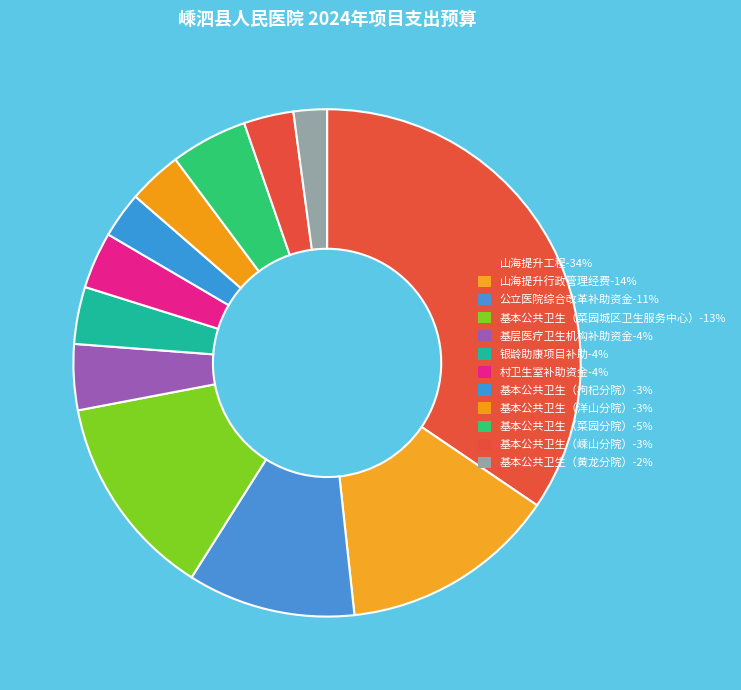

Which slice is the smallest?

基本公共卫生（黄龙分院）